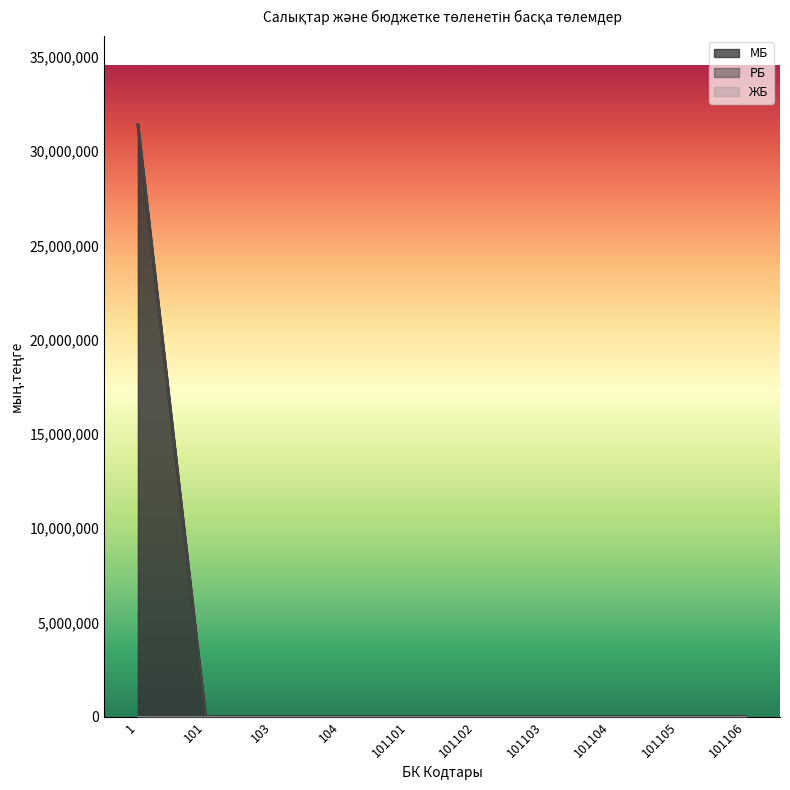

How many positive values does the РБ series have?

1